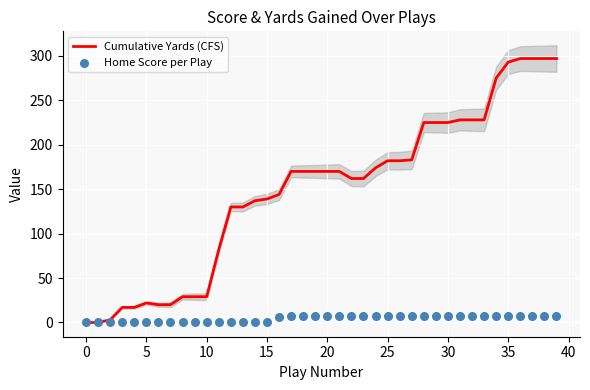

Which series reaches the maximum Y coordinate?

Cumulative Yards (CFS)